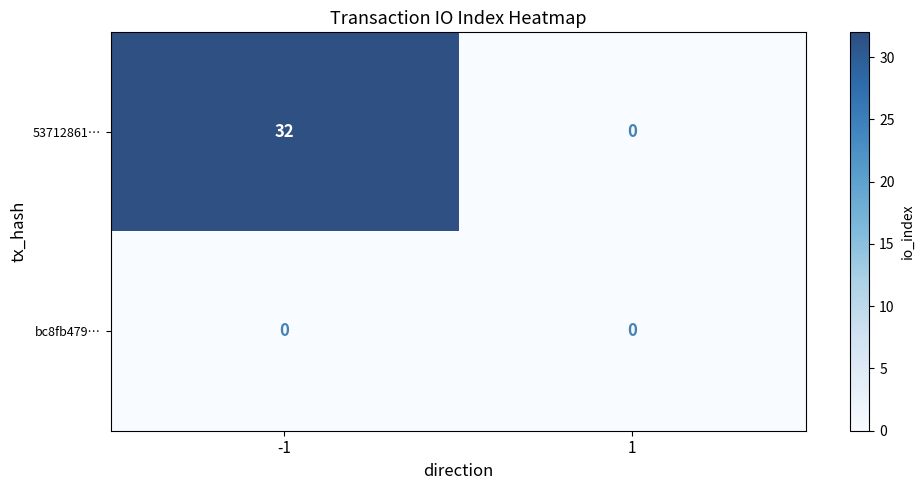

Is the value of 53712861… at 1 greater than the value of bc8fb479… at 1?

No